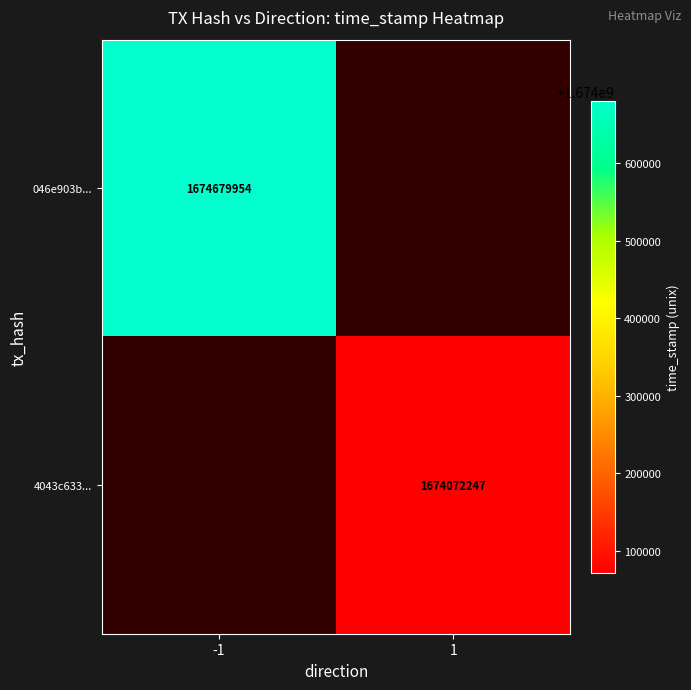

Is the value of 046e903b... at -1 greater than the value of 4043c633... at 1?

Yes